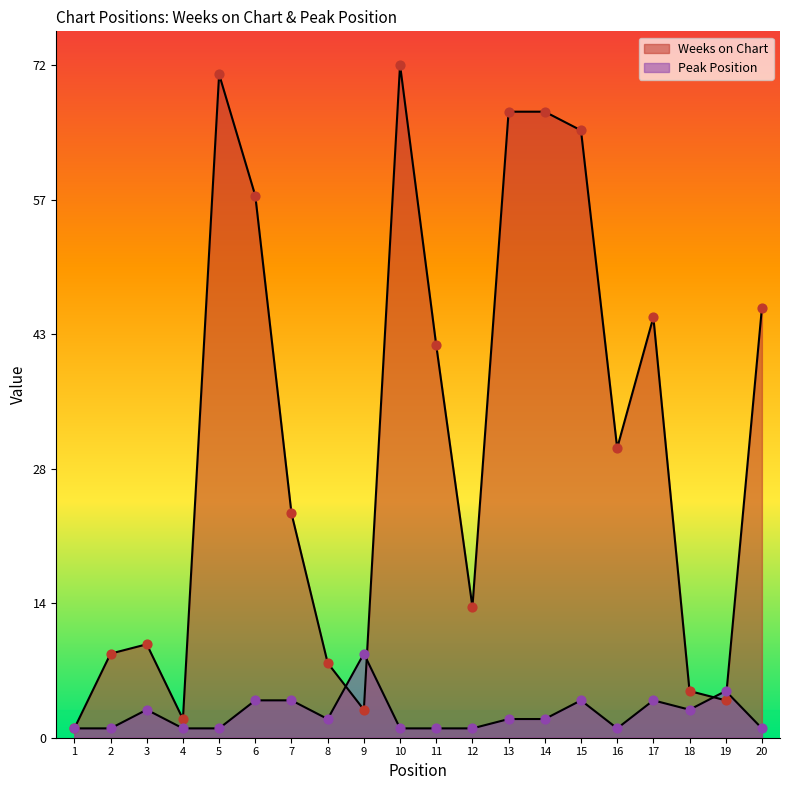

What are all the series names shown in the legend?

Weeks on Chart, Peak Position